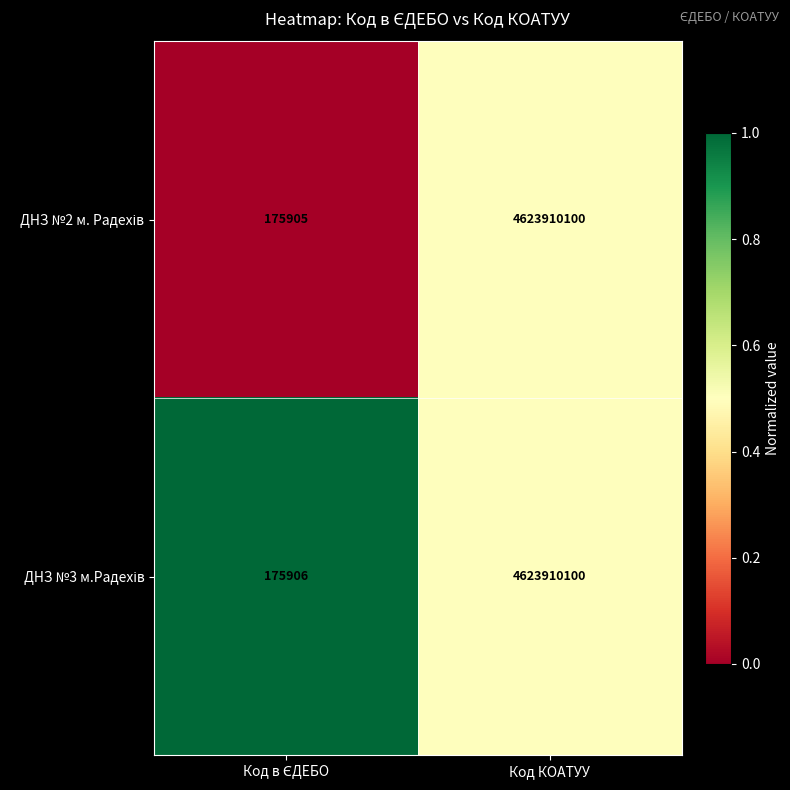

Which label corresponds to the largest value in the chart?

Код КОАТУУ